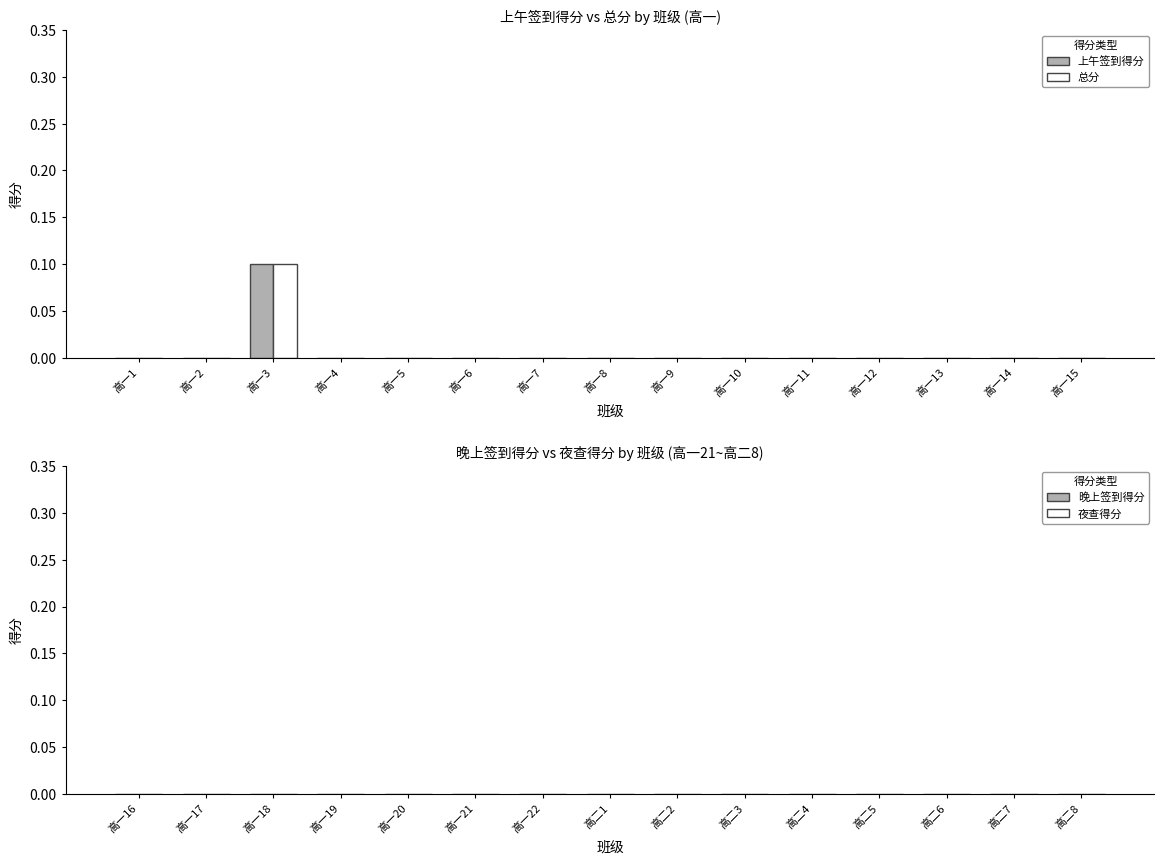

What is the maximum value shown in the chart?

0.1